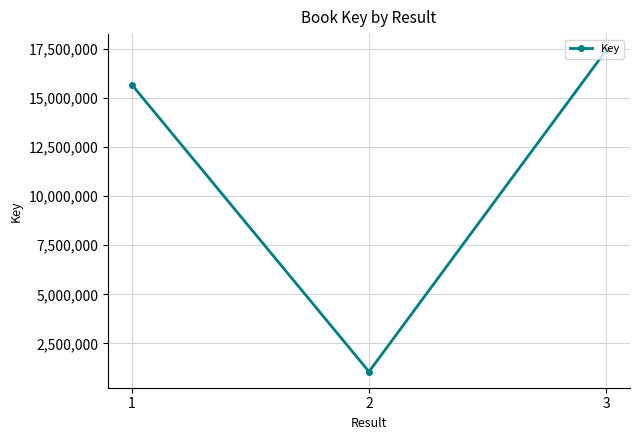

True or false: the data shows 17430617 at 3.

True